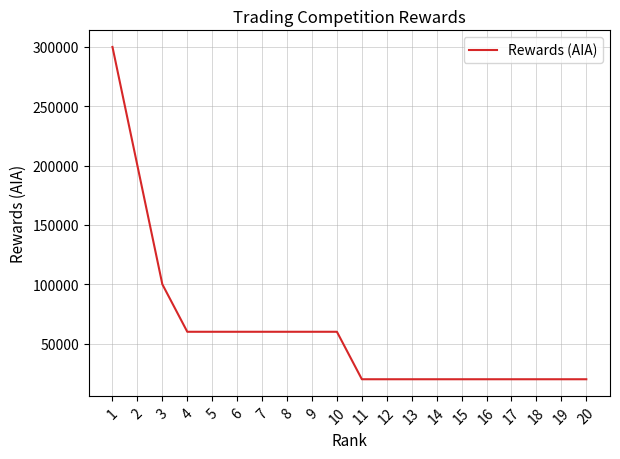

Is it true that the value at 7 is 60000?

True